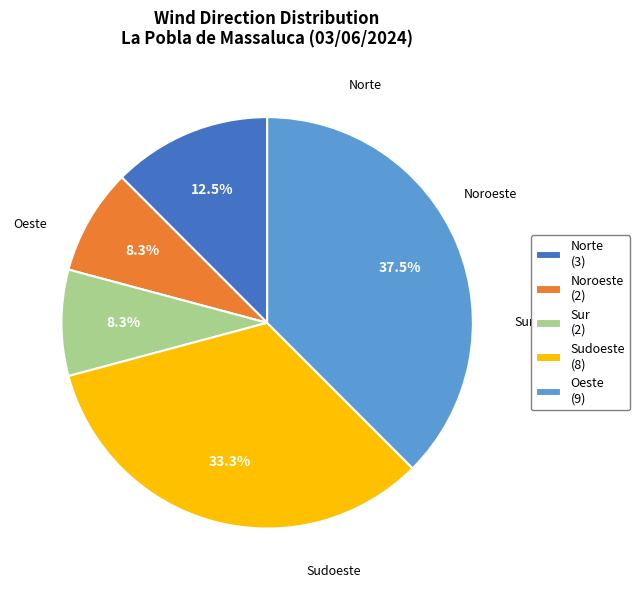

Count the number of slices in the pie.

5